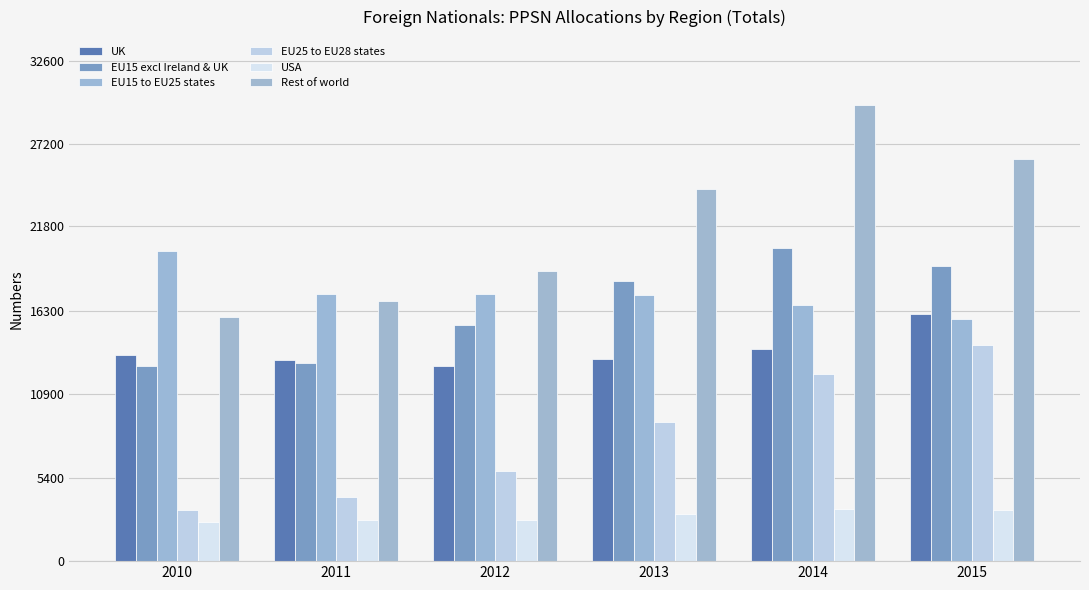

What is the value of the Rest of world bar at the 6th from the left?

26202